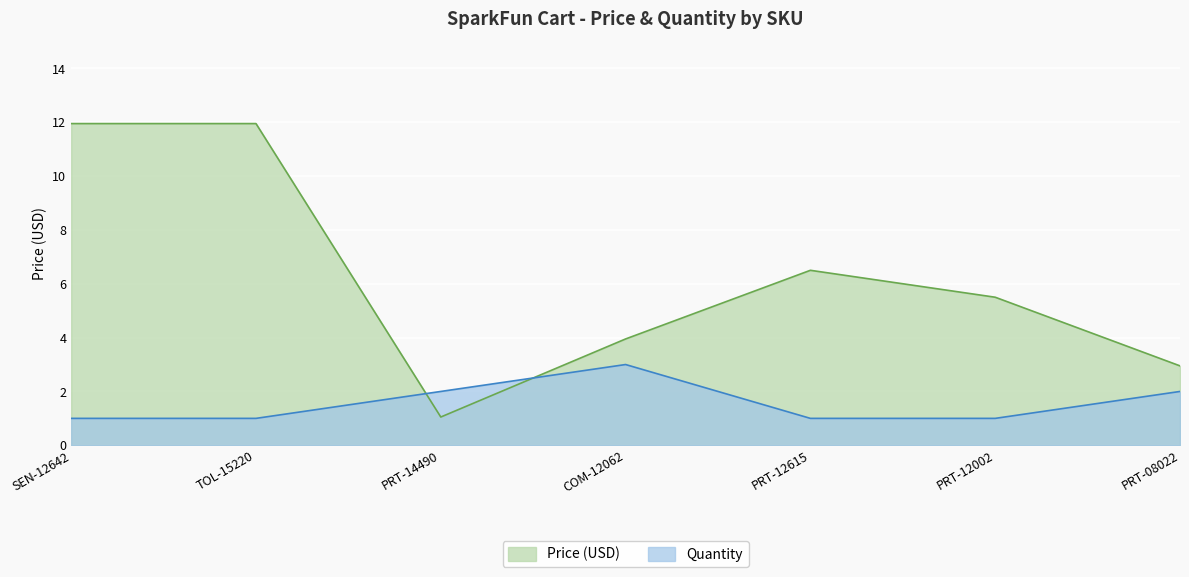

Rank the series by their maximum value, from highest to lowest.

Price (USD), Quantity